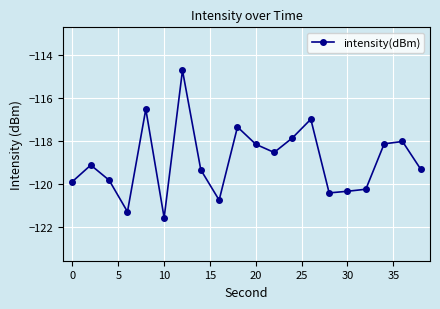

What is the minimum value shown in the chart?

-121.6